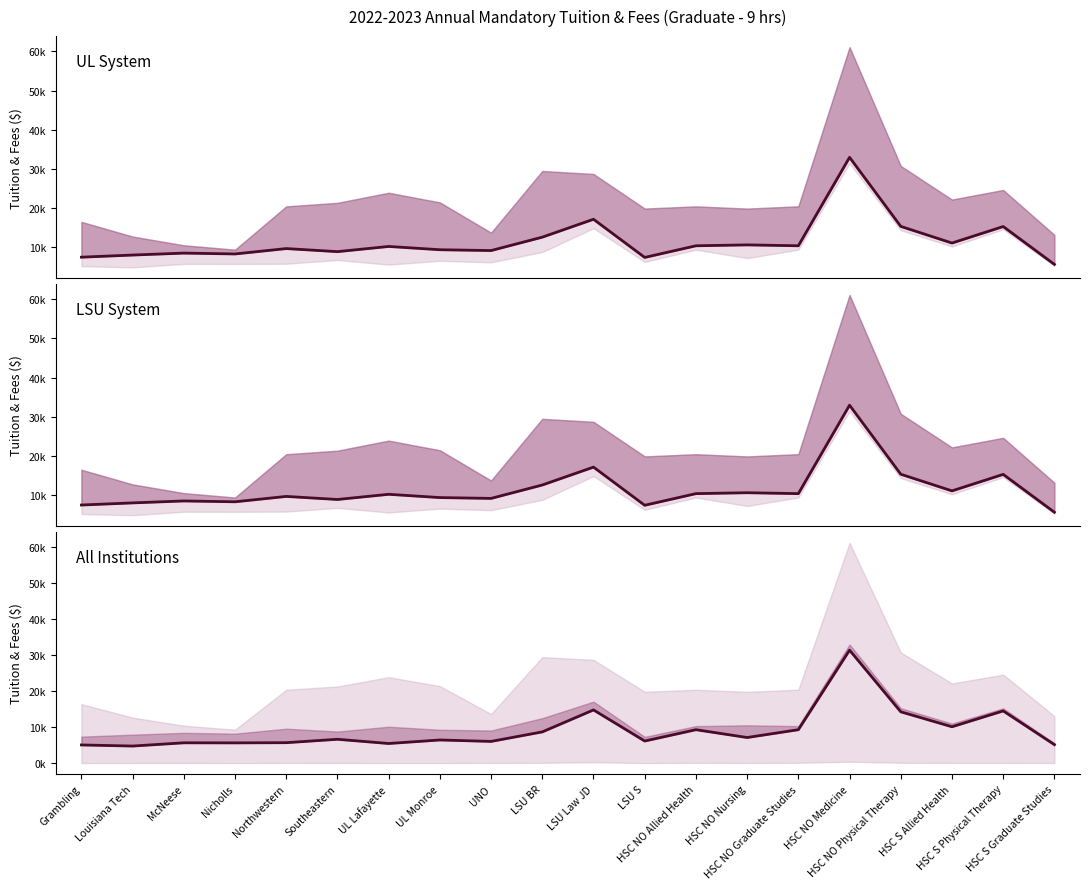

Which series changed the most between UNO and HSC NO Medicine?

Tuition